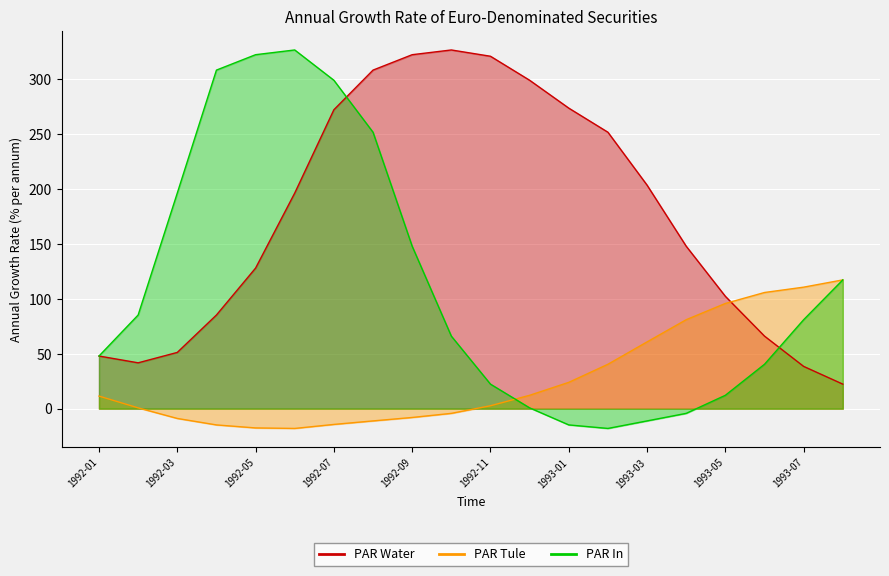

At which category is the sum across all series the highest?

1992-07